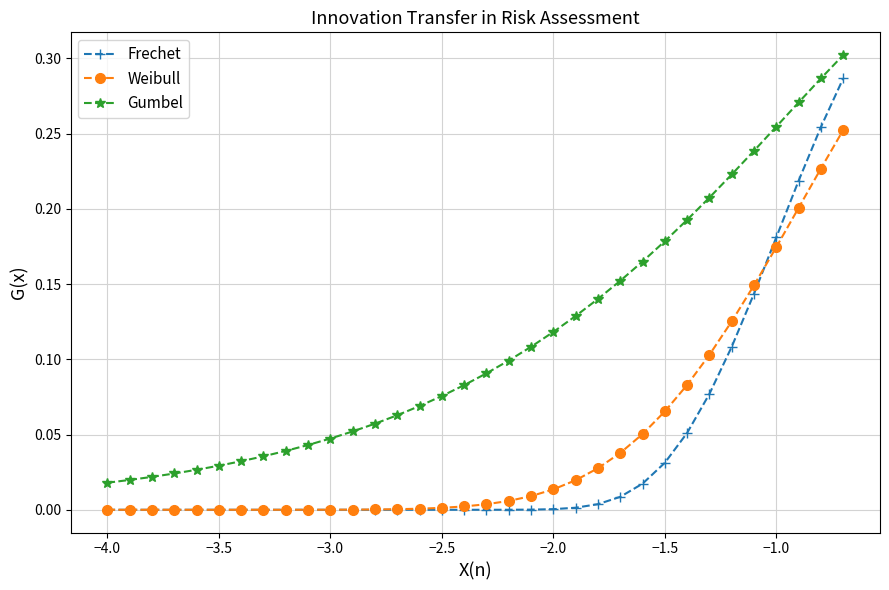

True or false: Frechet and Gumbel intersect in this chart.

False